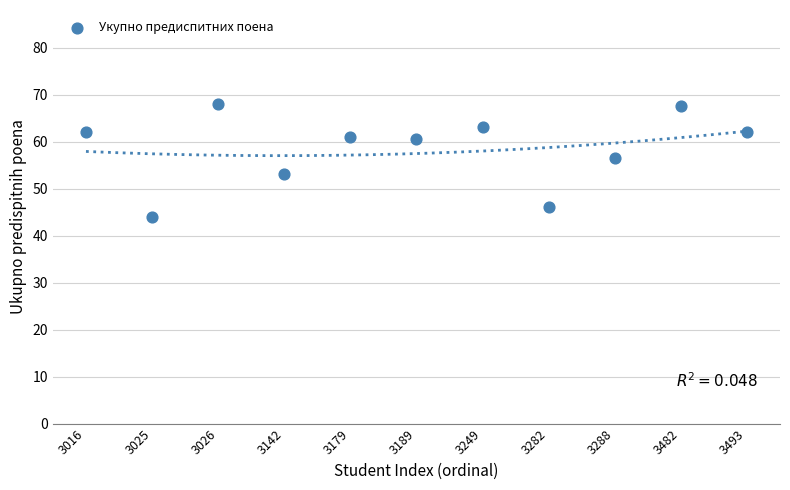

What is the average Y value?

58.5